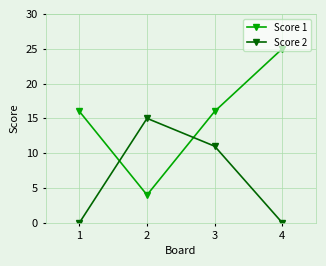

What is the difference between the maximum and second lowest values in the Score 1 series?

9